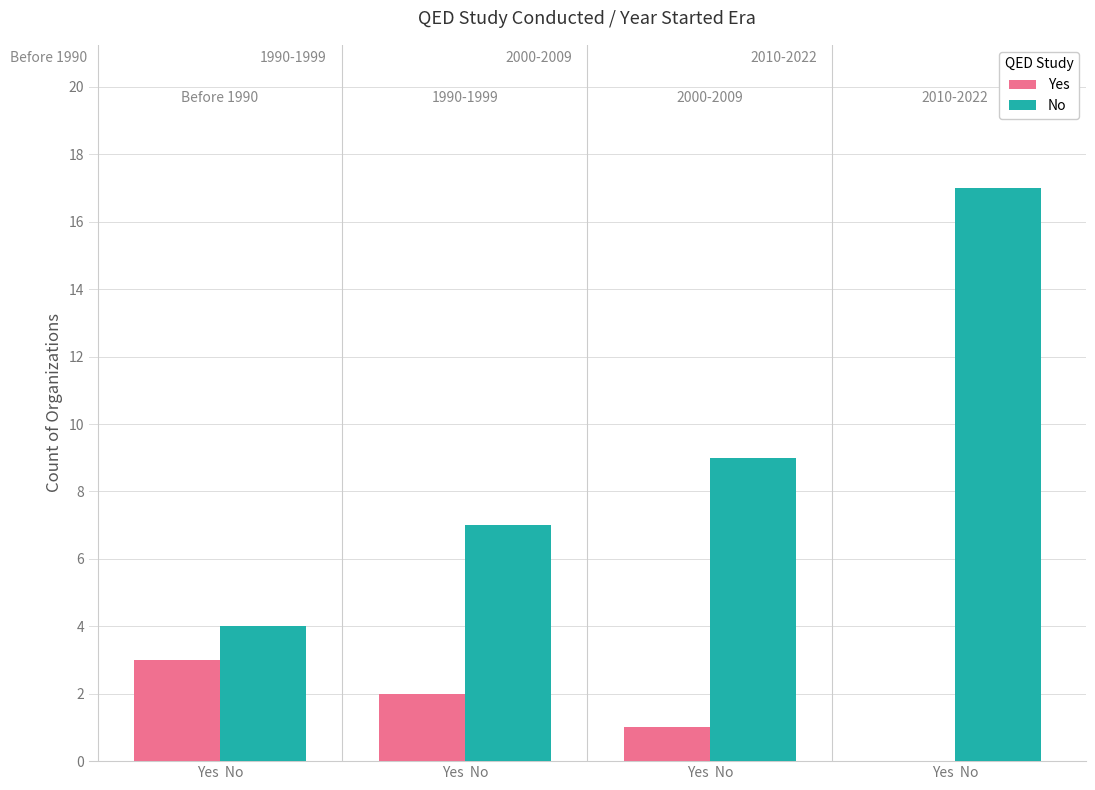

What is the difference between the second highest and minimum values in the No series?

5